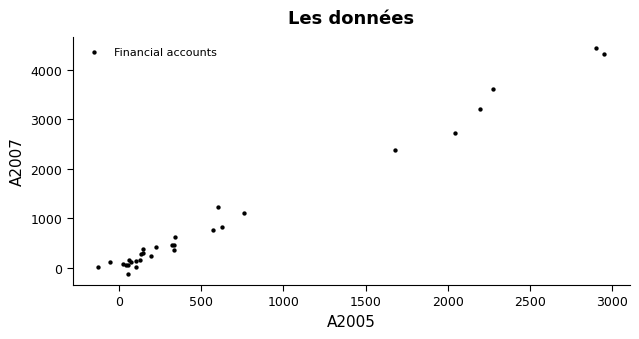

What Y value in the scatter plot is closest to 2160?

2375.3